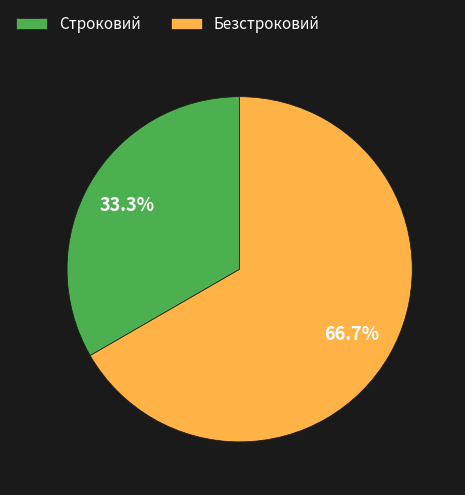

How many slices are in this pie chart?

2